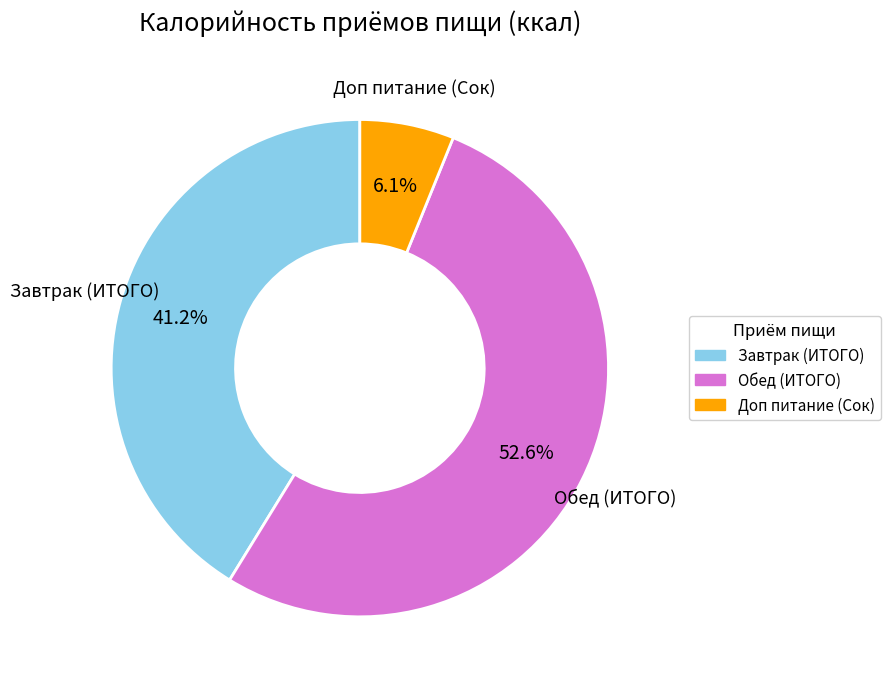

Which category has the smallest portion of the pie?

Доп питание (Сок)